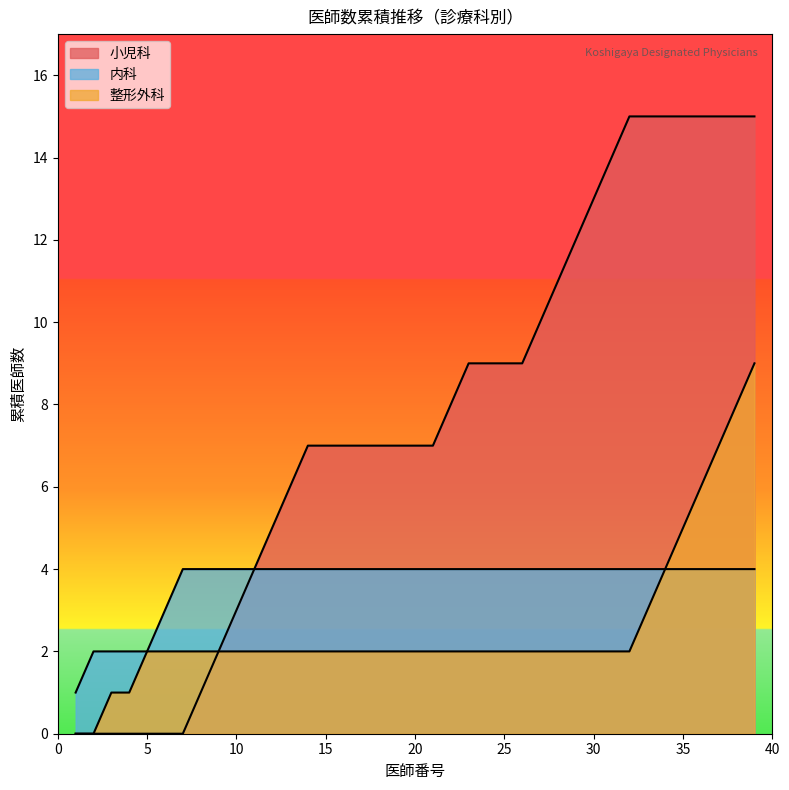

True or false: 整形外科 has a value of 3 at 1.

False